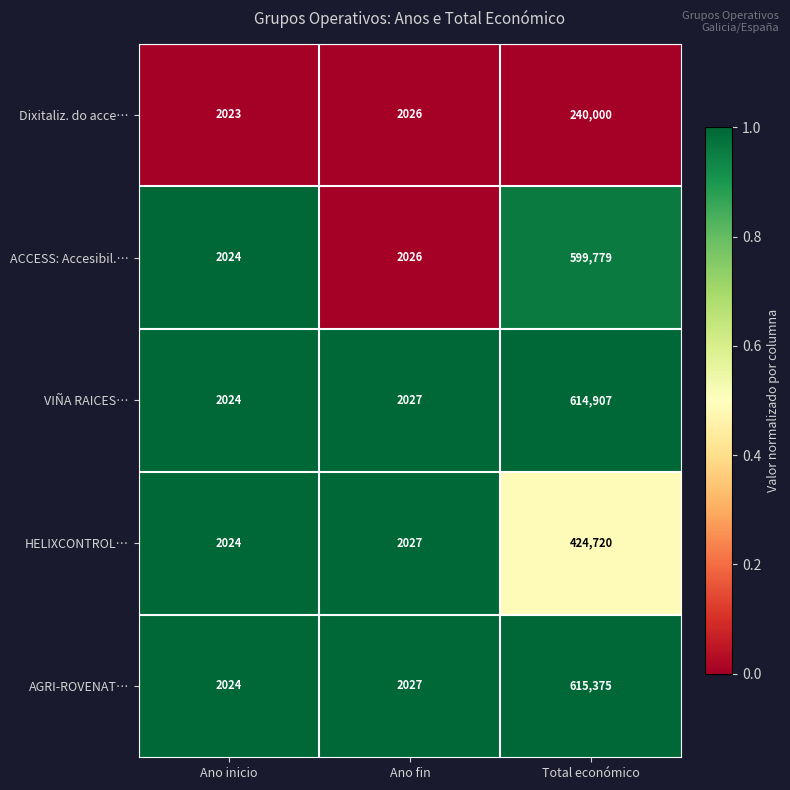

At which category is the sum across all series the highest?

Total económico